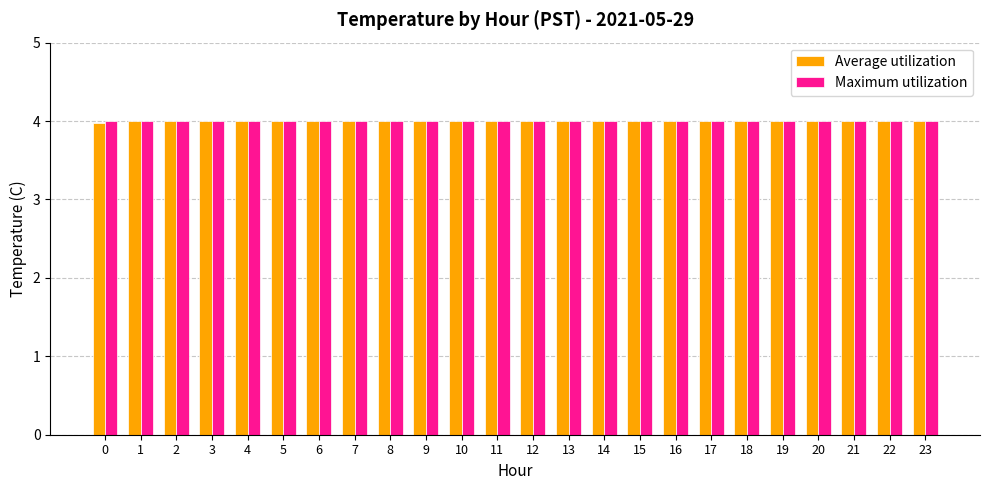

What is the minimum value shown in the chart?

4.0